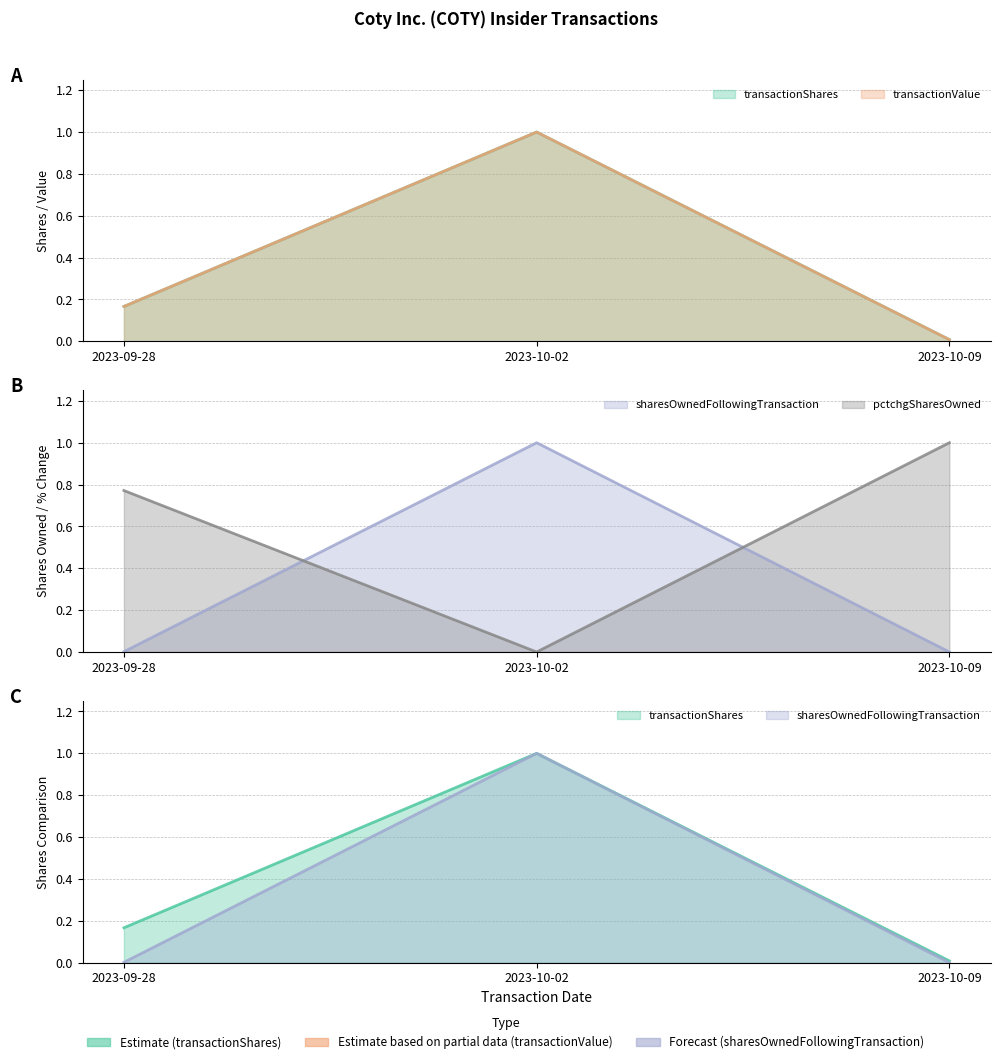

What is the label of the 1st point from the left?

2023-09-28